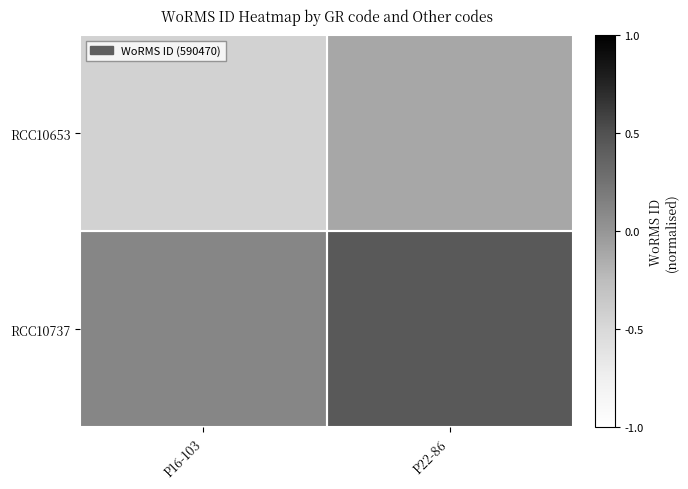

At how many categories does at least one series exceed 0?

2